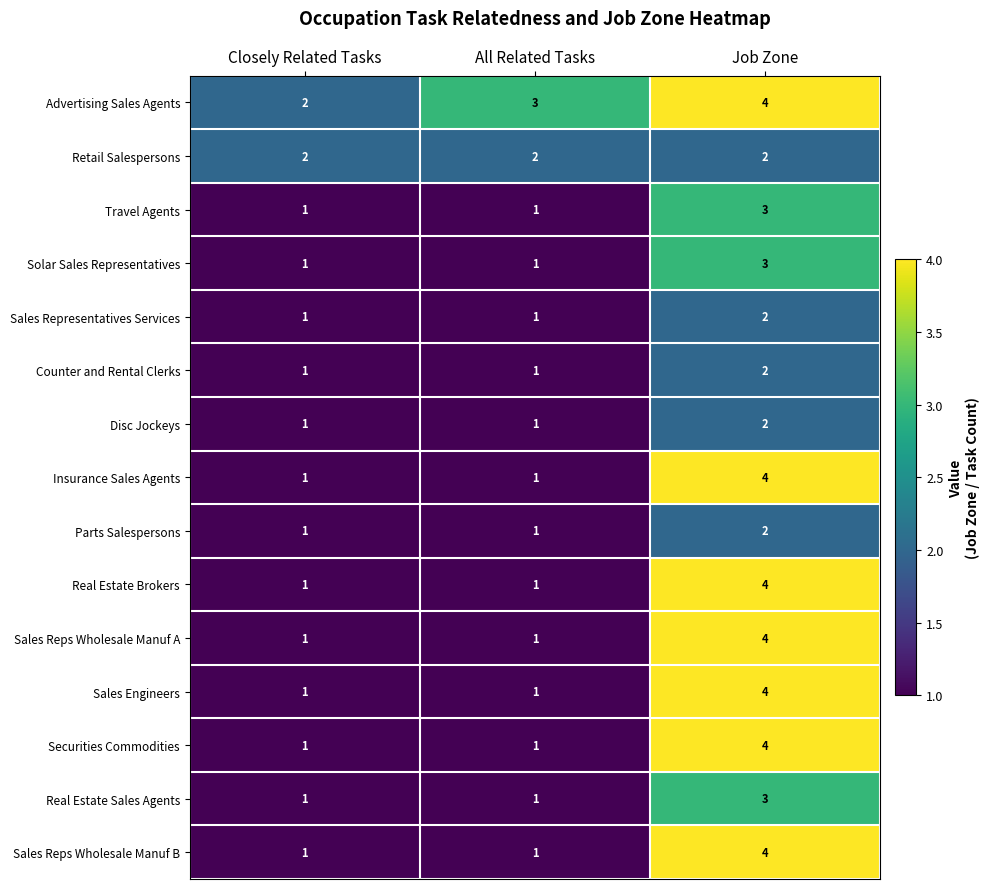

Which series has the largest total across all categories?

Advertising Sales Agents